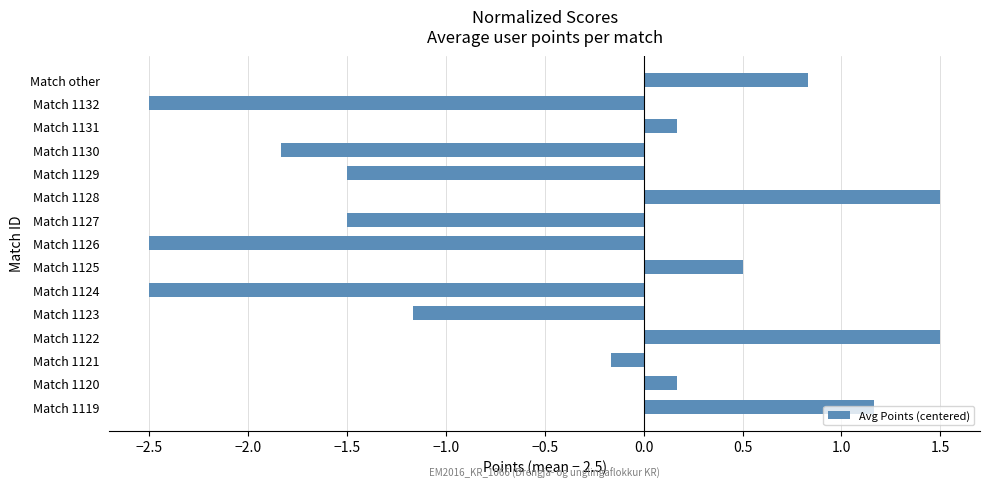

What is the sum of the values at Match 1122 and Match 1130?

-0.3